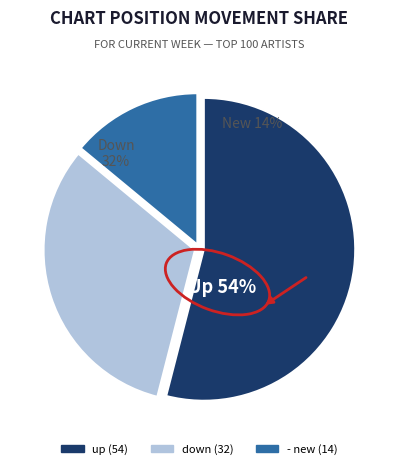

Is down the majority of the pie?

No